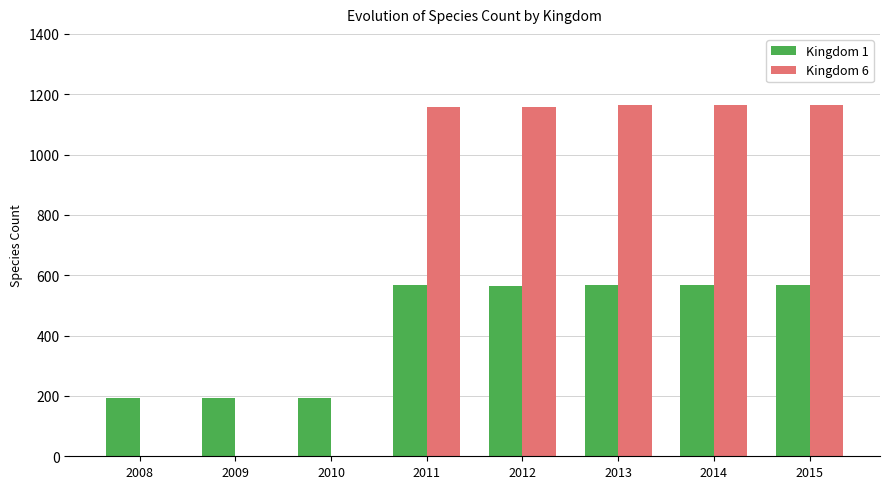

The Kingdom 6 series shows 1157 at 2012. True or false?

True